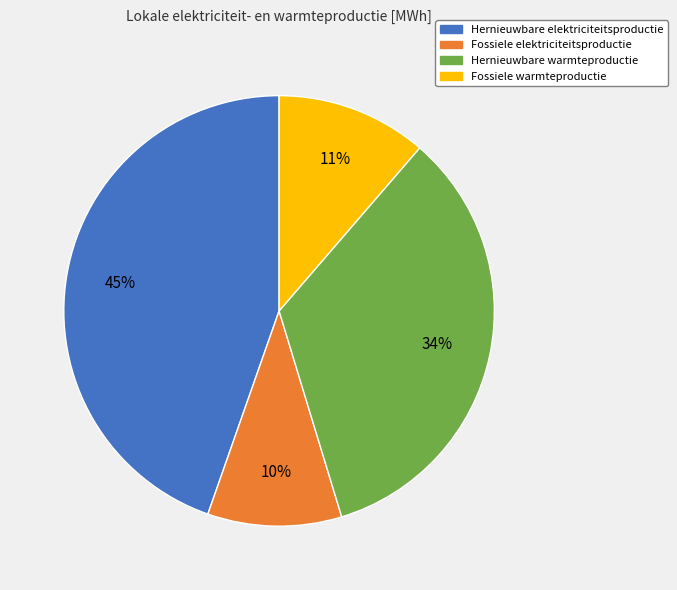

To the nearest percent, what is the difference between the largest and smallest slice percentages?

35%